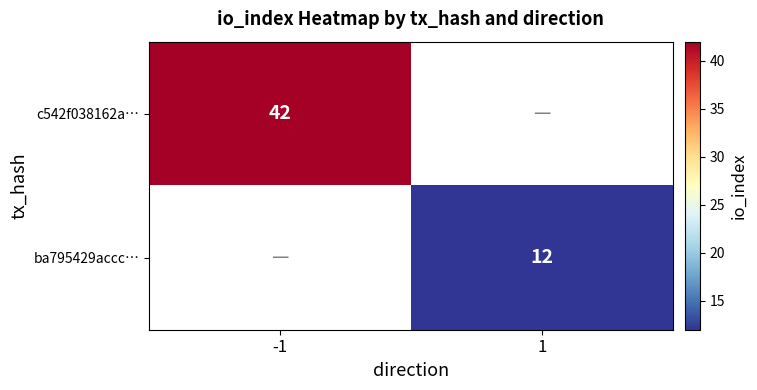

Is the value of ba795429accc… at 1 greater than the value of c542f038162a… at -1?

No